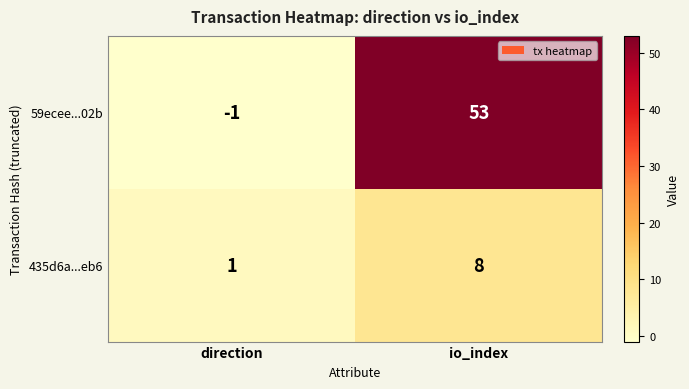

Rank the series at direction from highest to lowest value.

435d6a...eb6, 59ecee...02b